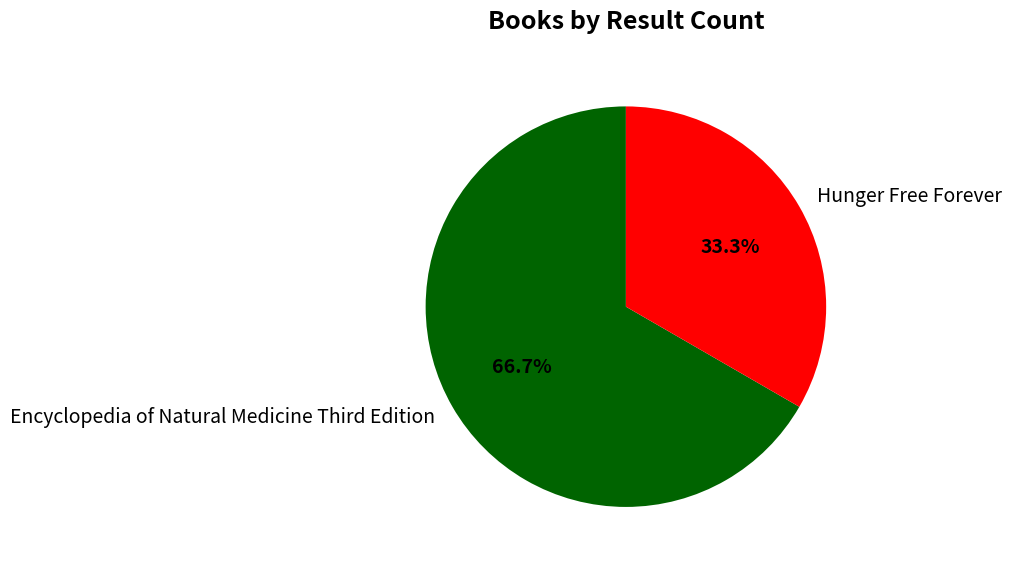

How many slices are in this pie chart?

2